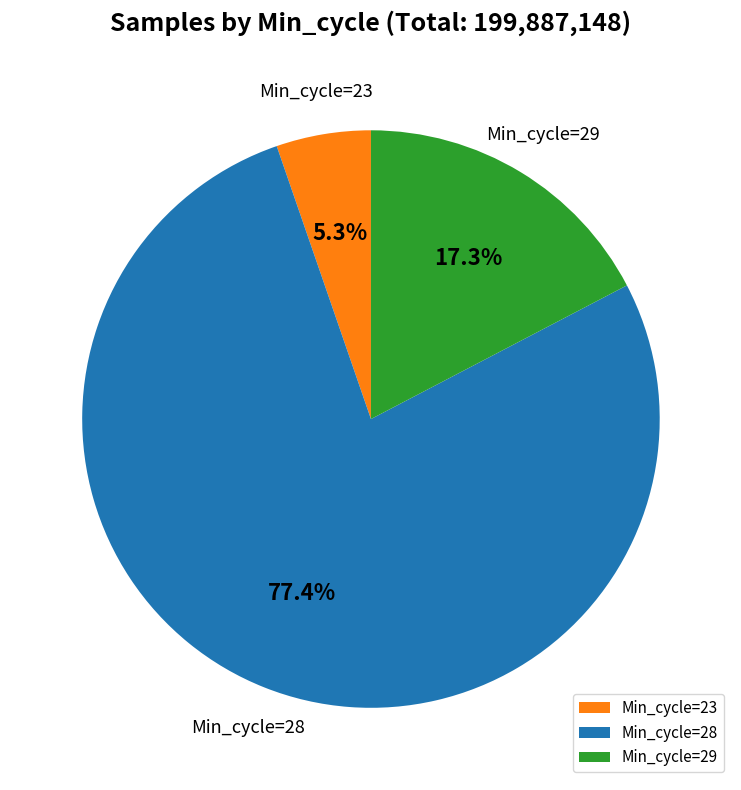

Rank the categories by value from lowest to highest.

Min_cycle=23, Min_cycle=29, Min_cycle=28